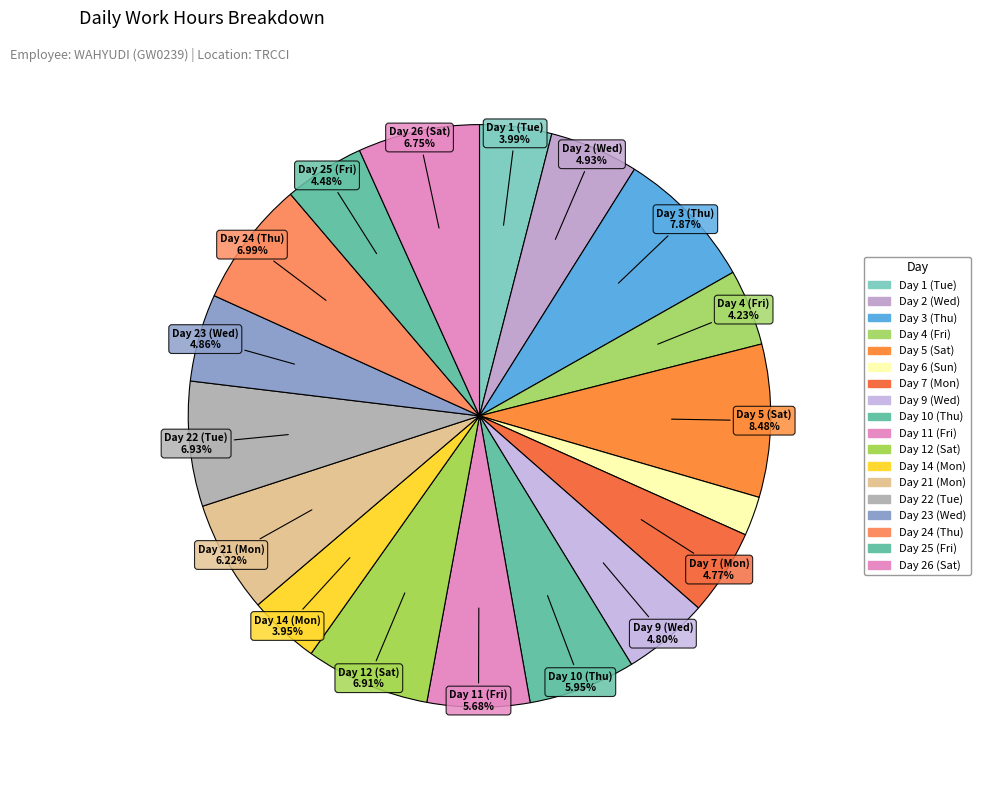

To the nearest percent, what is the average slice percentage?

6%